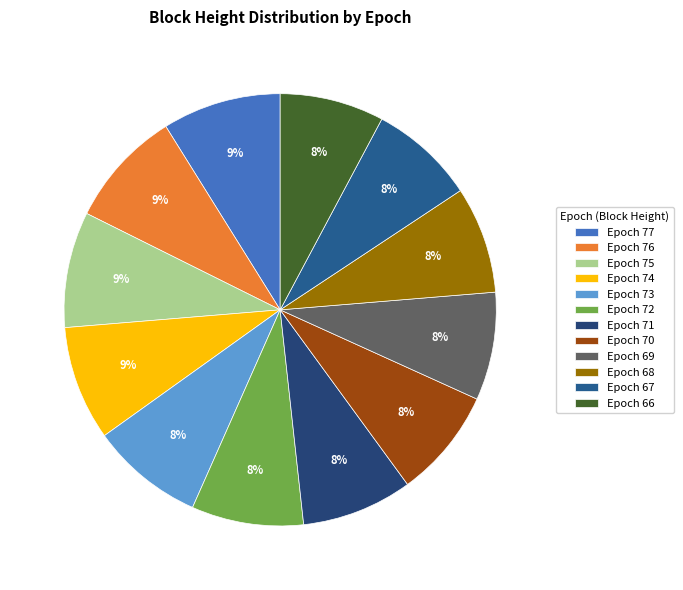

Which category has the biggest portion of the pie?

Epoch 77 (355782)